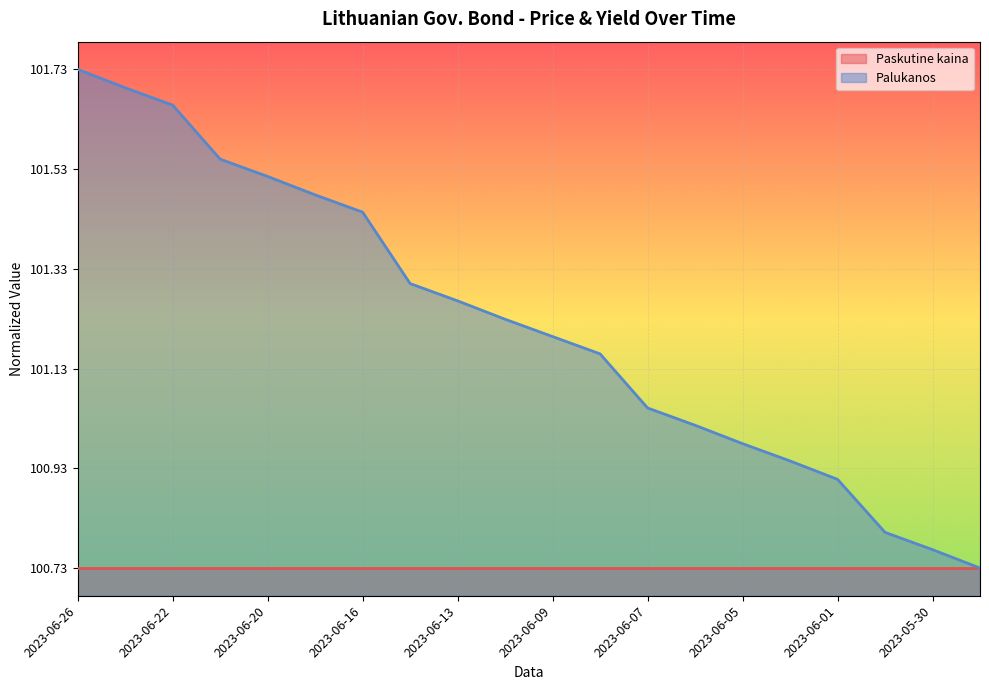

Rank the categories by value from lowest to highest.

2023-05-29, 2023-05-30, 2023-05-31, 2023-06-01, 2023-06-02, 2023-06-05, 2023-06-06, 2023-06-07, 2023-06-08, 2023-06-09, 2023-06-12, 2023-06-13, 2023-06-14, 2023-06-16, 2023-06-19, 2023-06-20, 2023-06-21, 2023-06-22, 2023-06-23, 2023-06-26